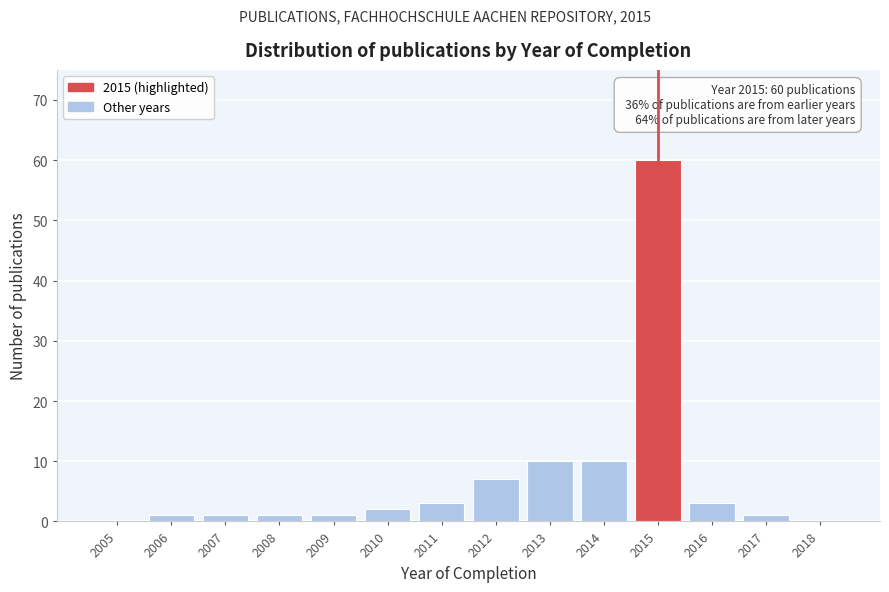

Reading left to right, list all the values displayed in this chart.

2005=0	2006=1	2007=1	2008=1	2009=1	2010=2	2011=3	2012=7	2013=10	2014=10	2015=60	2016=3	2017=1	2018=0